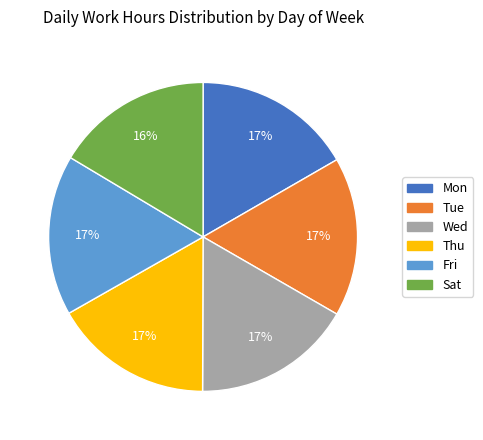

True or false: Tue accounts for 22% of the total.

False